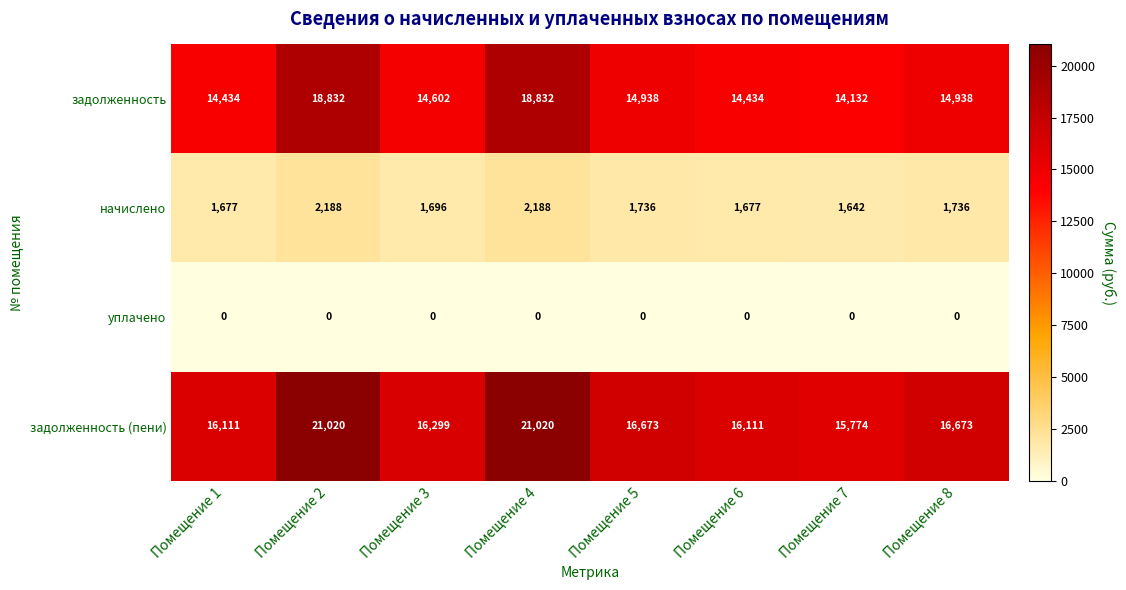

What is the maximum value for начислено?

2188